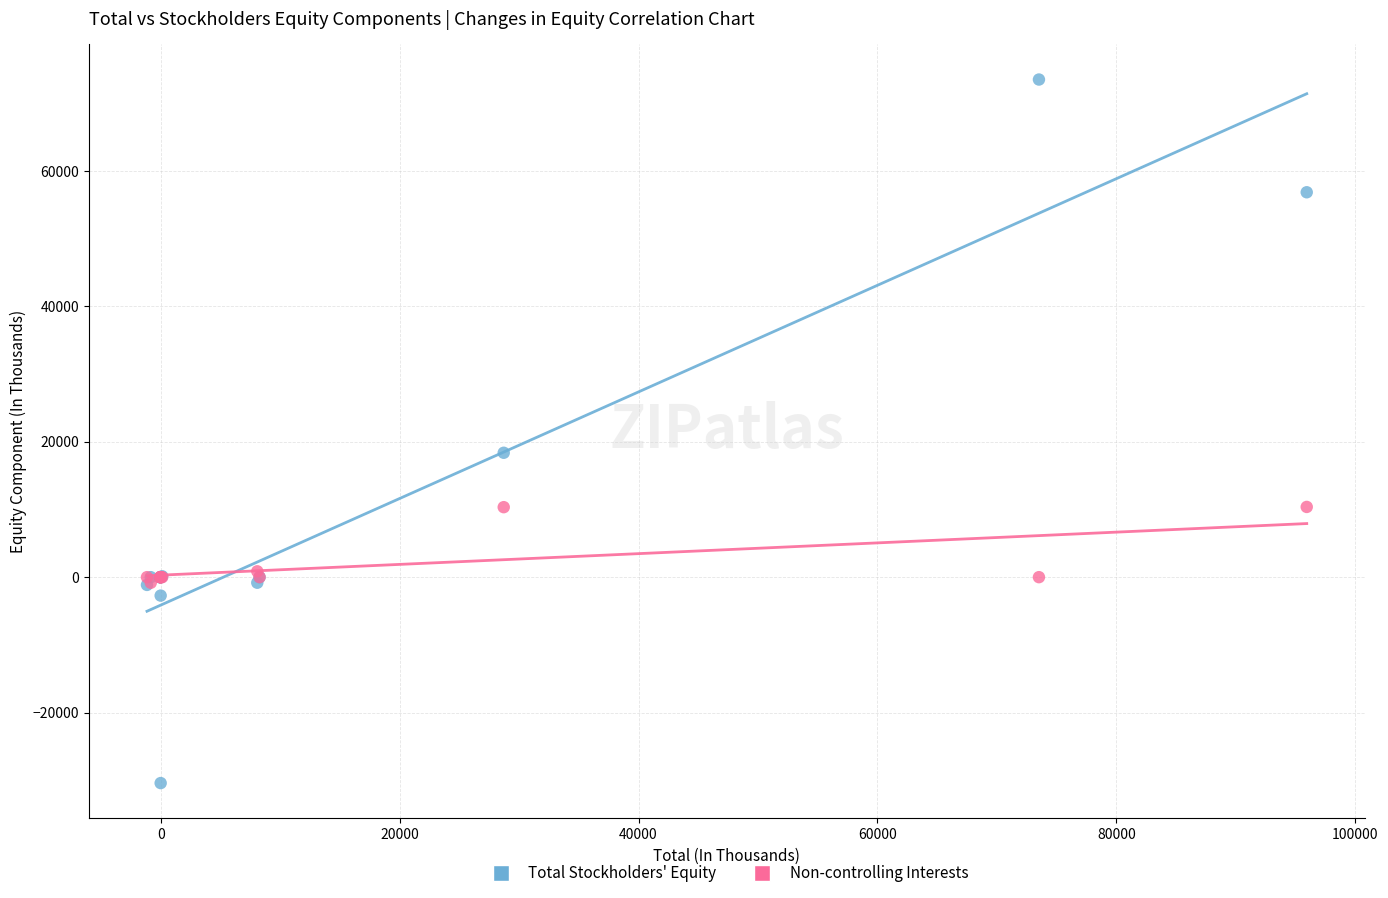

In the Total Stockholders' Equity series, what Y value is closest to 21548?

18376